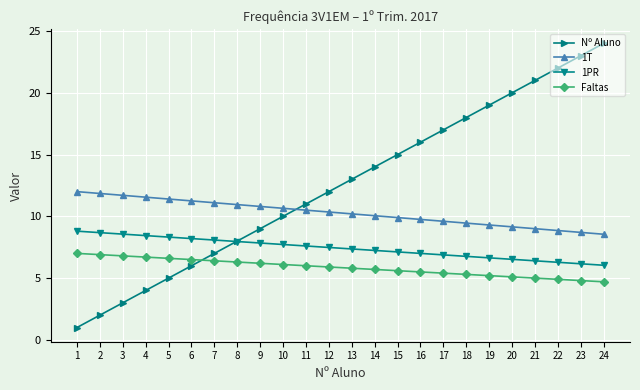

True or false: Faltas and 1PR intersect in this chart.

False